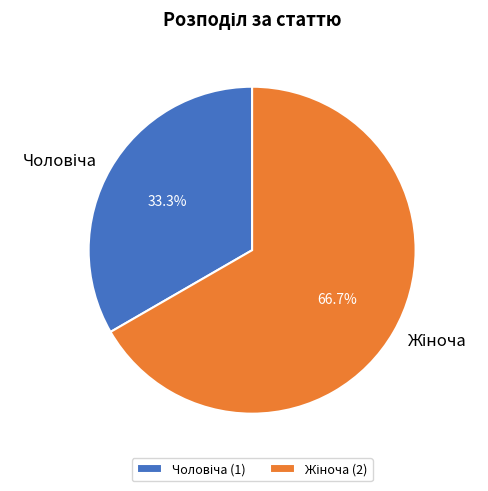

Is there any slice that represents more than half of the pie?

Yes